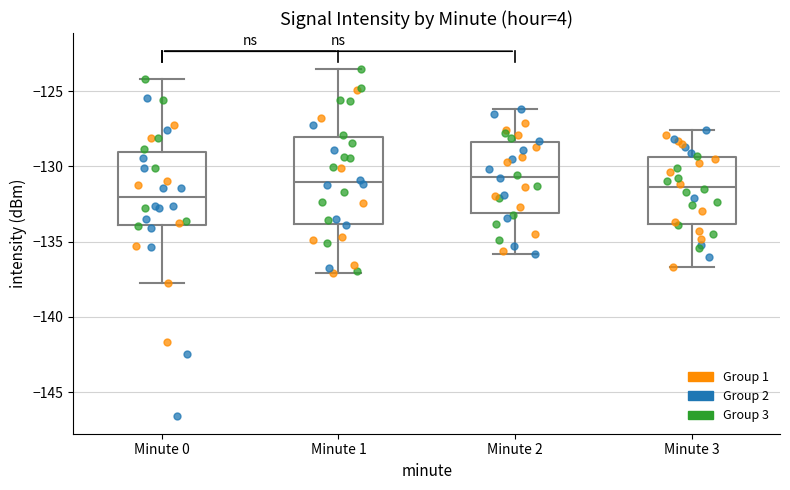

Which box has the lowest median line?

Minute 0